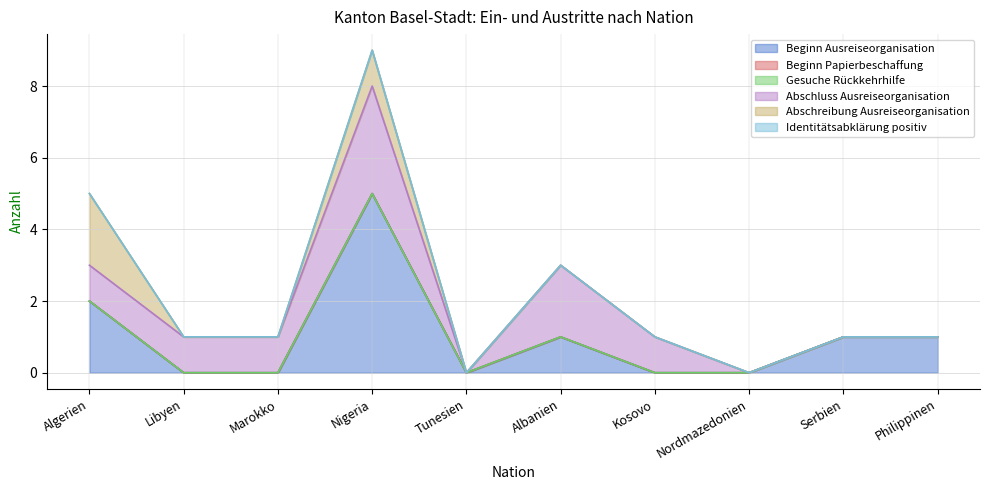

Reading left to right, list all the values displayed in this chart.

Beginn Ausreiseorganisation: 2	0	0	5	0	1	0	0	1	1
Beginn Papierbeschaffung: 0	0	0	0	0	0	0	0	0	0
Gesuche Rückkehrhilfe: 0	0	0	0	0	0	0	0	0	0
Abschluss Ausreiseorganisation: 1	1	1	3	0	2	1	0	0	0
Abschreibung Ausreiseorganisation: 2	0	0	1	0	0	0	0	0	0
Identitätsabklärung positiv: 0	0	0	0	0	0	0	0	0	0